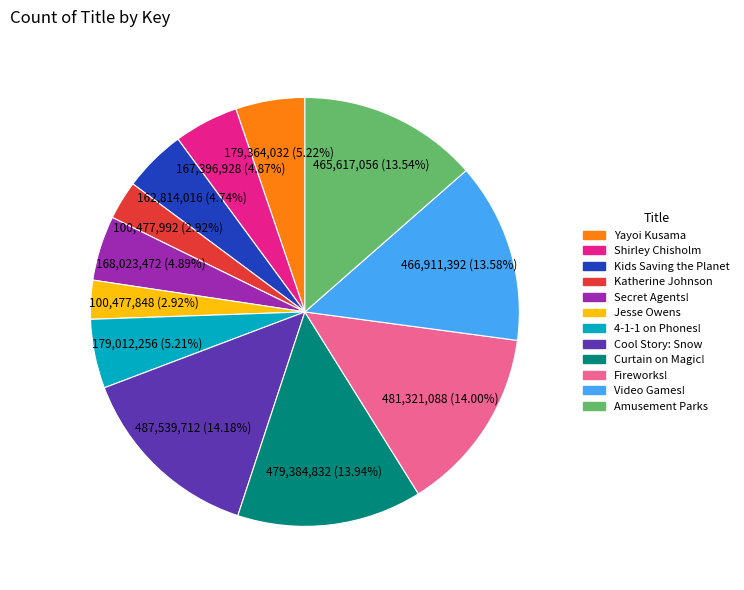

Does any single category account for the majority?

No